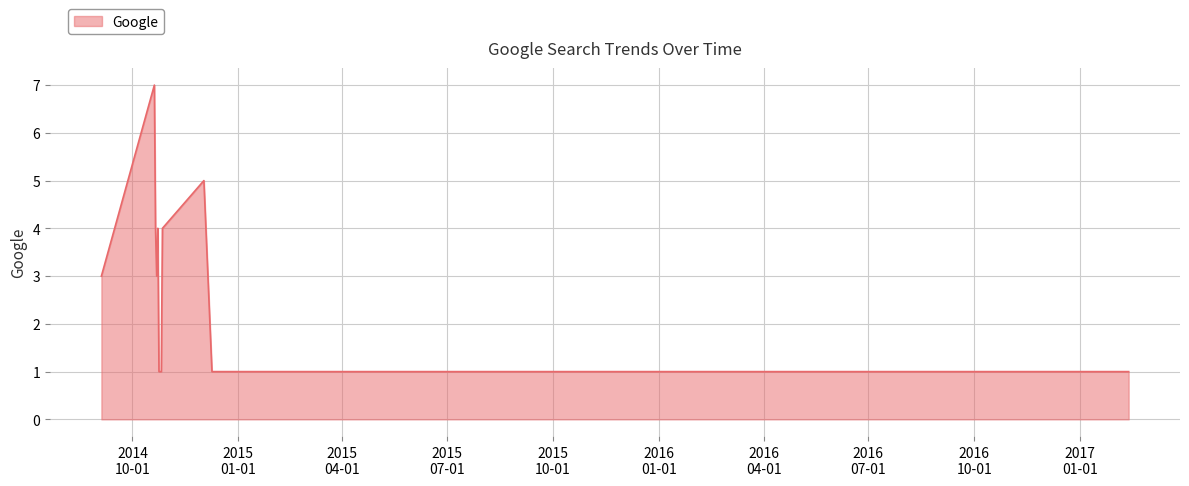

What is the maximum value shown in the chart?

7